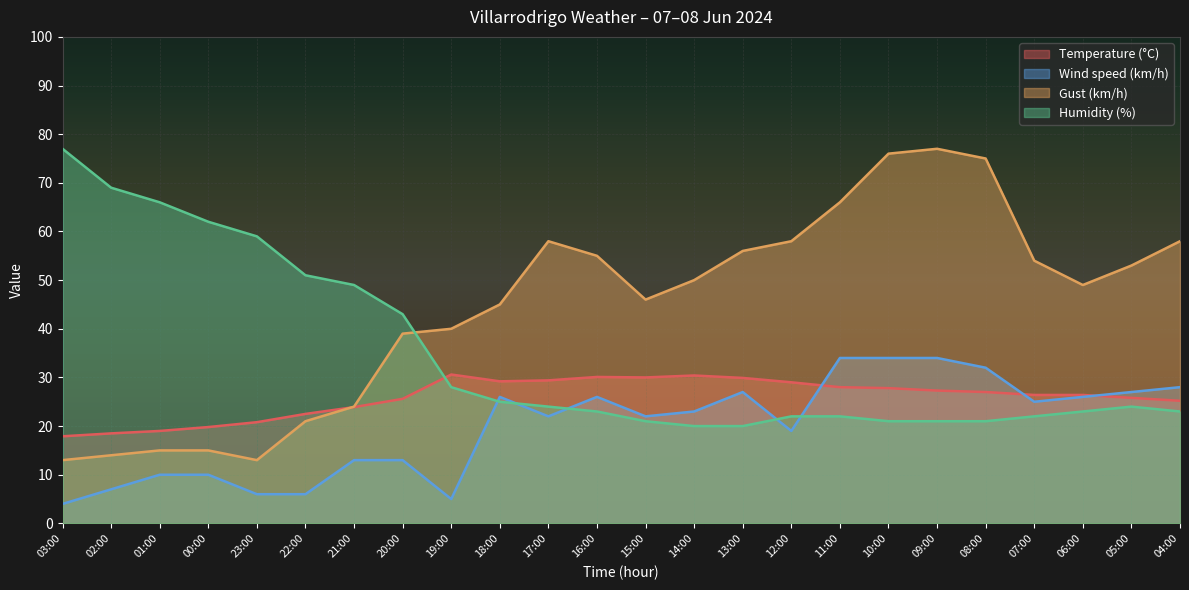

Which label corresponds to the smallest value in the chart?

03:00